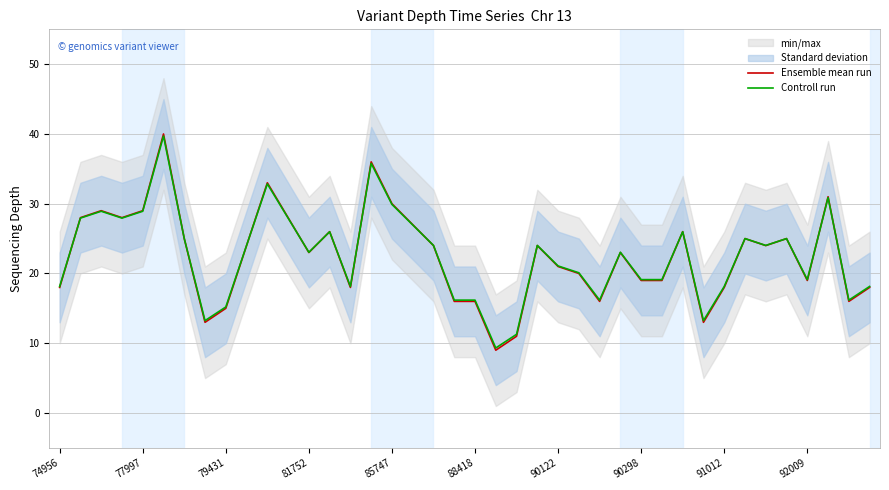

What is the minimum value for Ensemble mean run?

9.0